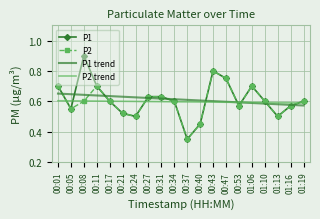

True or false: P1 trend has a value of 1.0 at 01:10.

False